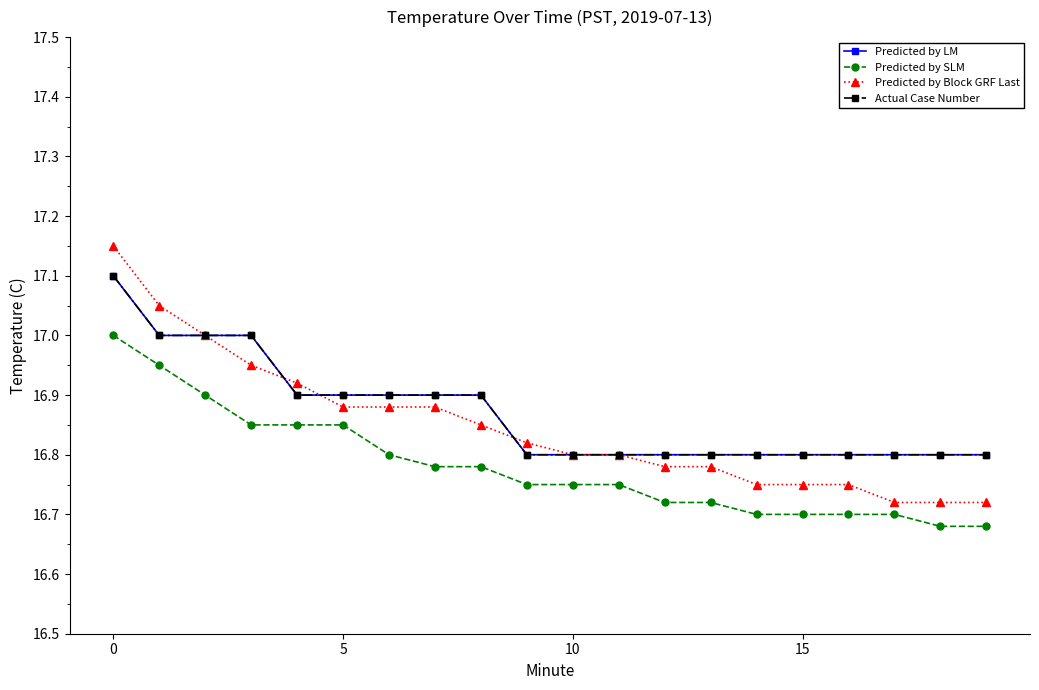

Does the chart display data point markers on the line(s)?

Yes